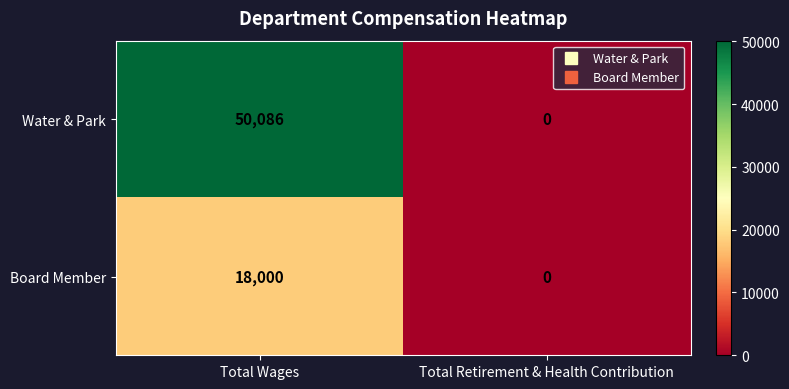

Reading left to right, extract all data points from this chart.

Water & Park: Total Wages=50086	Total Retirement & Health Contribution=0
Board Member: Total Wages=18000	Total Retirement & Health Contribution=0